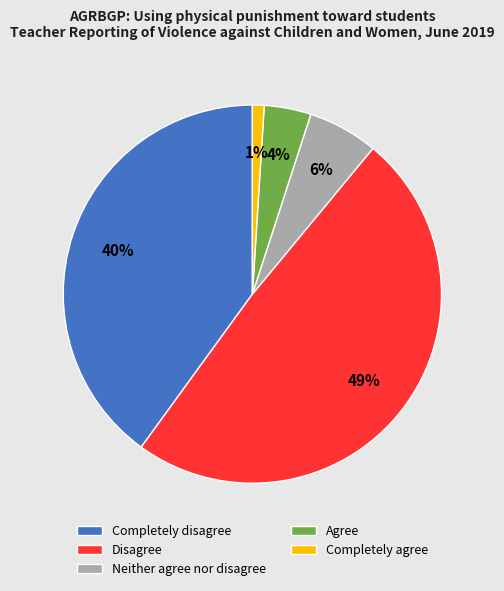

What is the largest slice in the pie chart?

Disagree